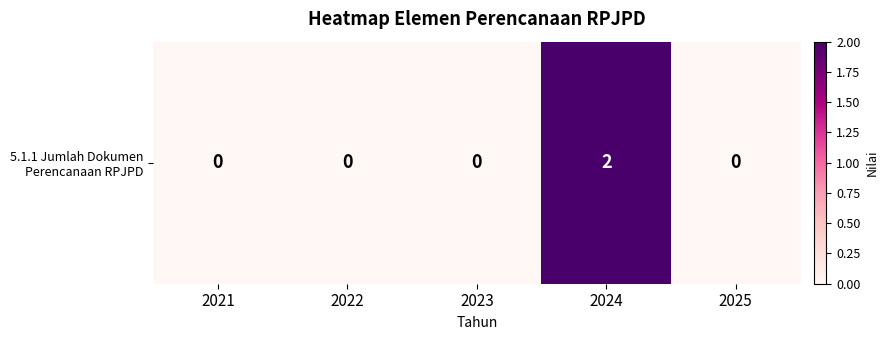

Which category has the highest value across all series?

2024